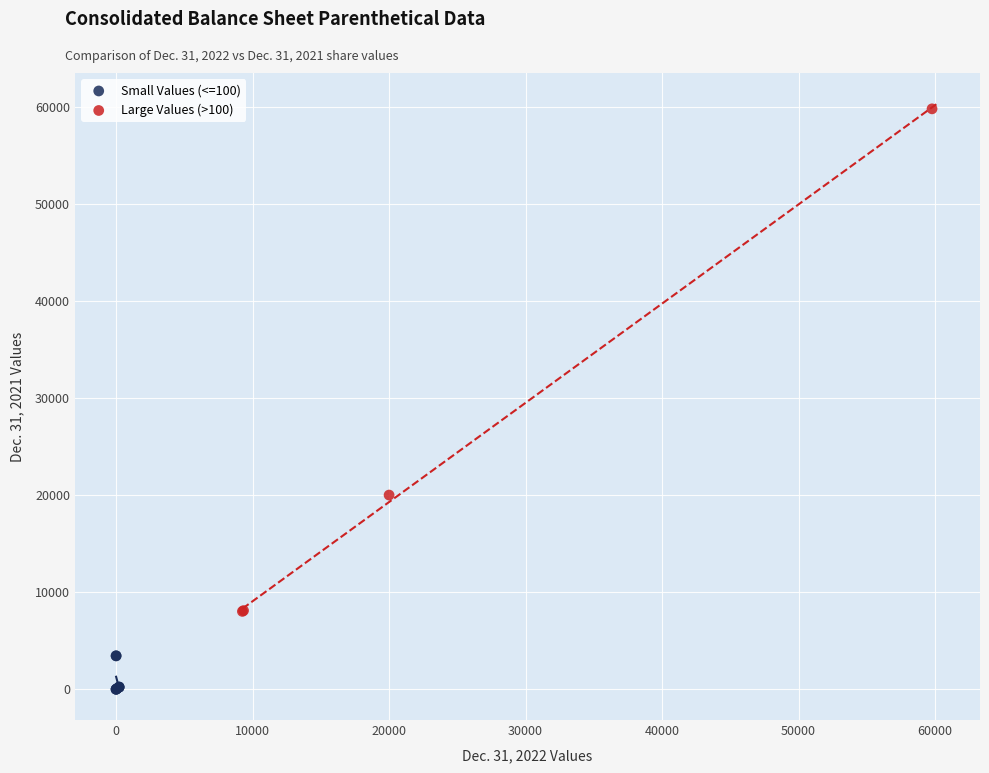

Which series reaches the maximum Y coordinate?

Large Values (>100)